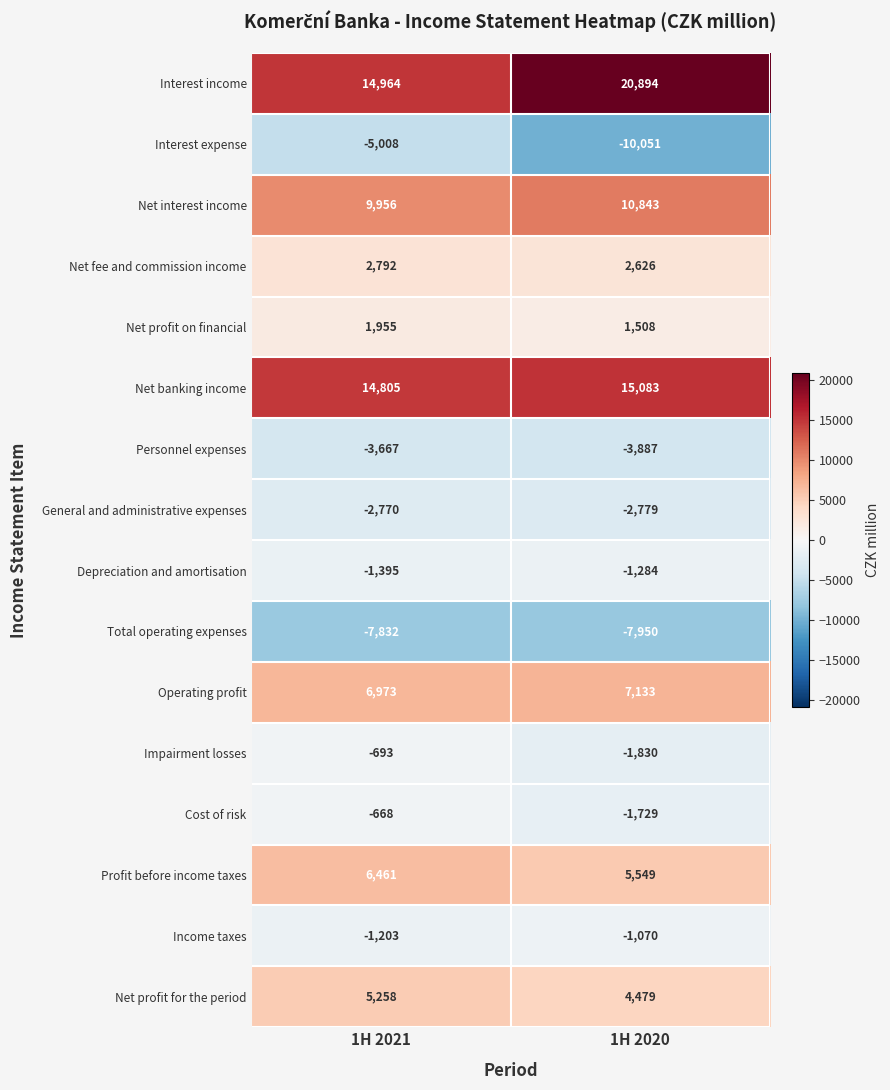

Which series changed the most between 1H 2021 and 1H 2020?

Interest income